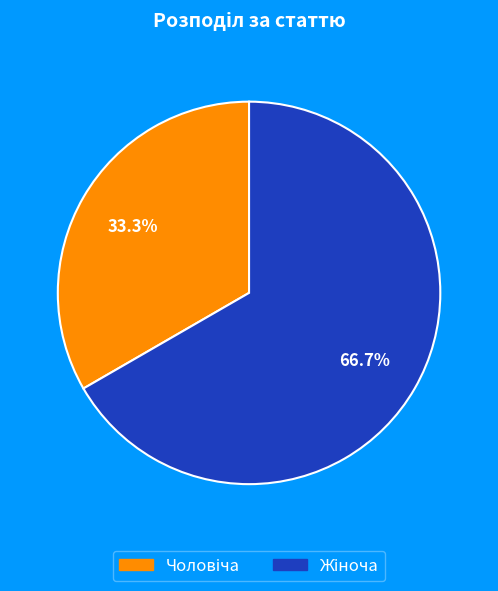

Is there any slice that represents more than half of the pie?

Yes